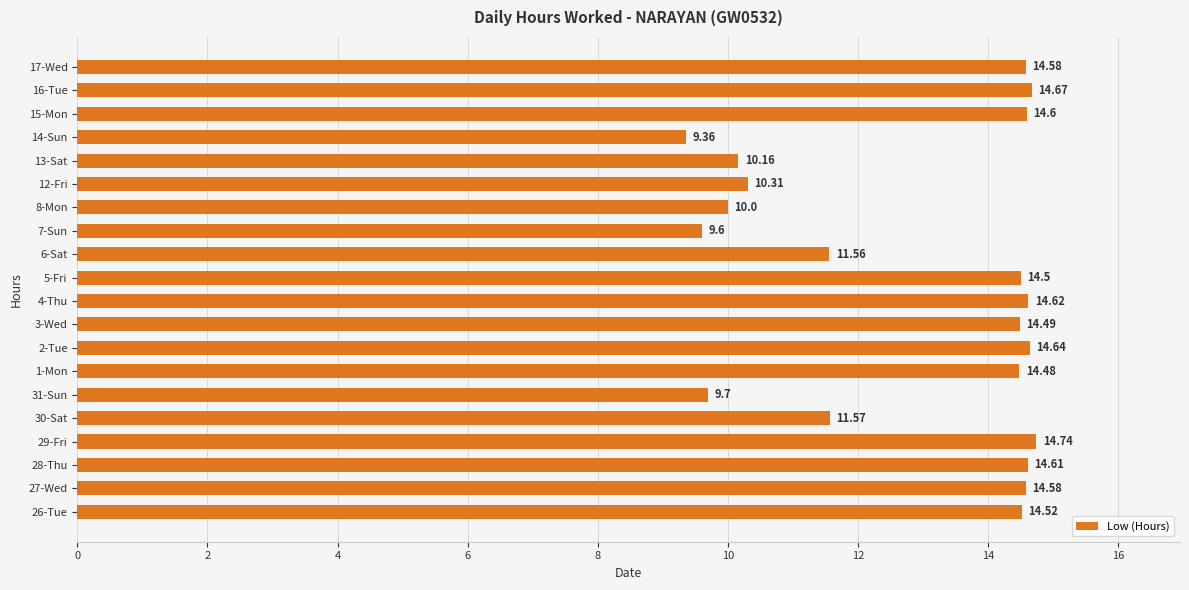

Which has a higher value, 31-Sun or 7-Sun?

31-Sun